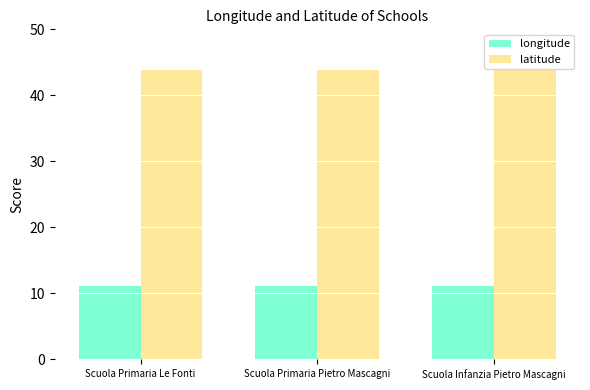

What is the value of the longitude bar at the 1st from the left?

11.1